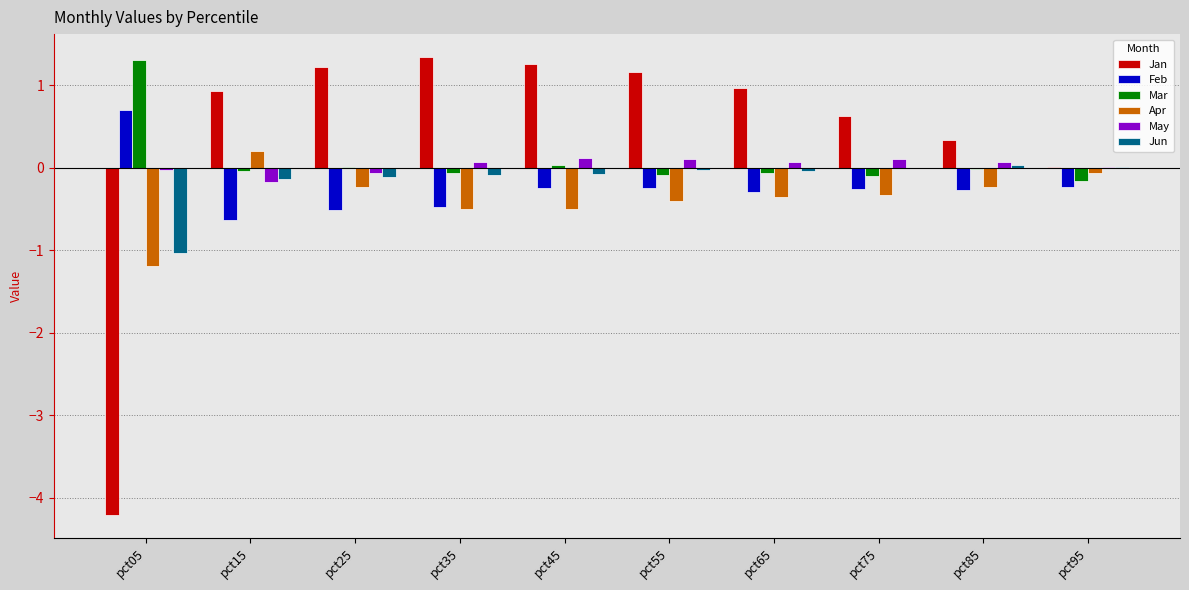

Count the number of data series in this chart.

6